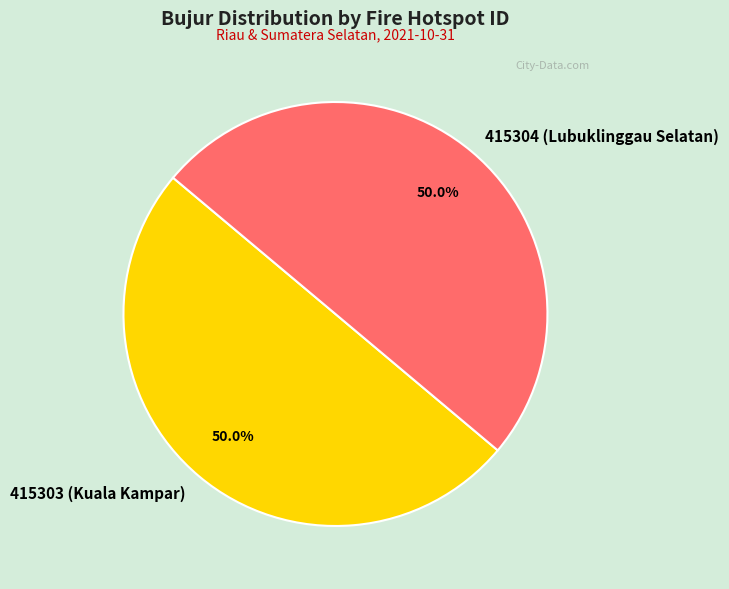

How many slices are in this pie chart?

2